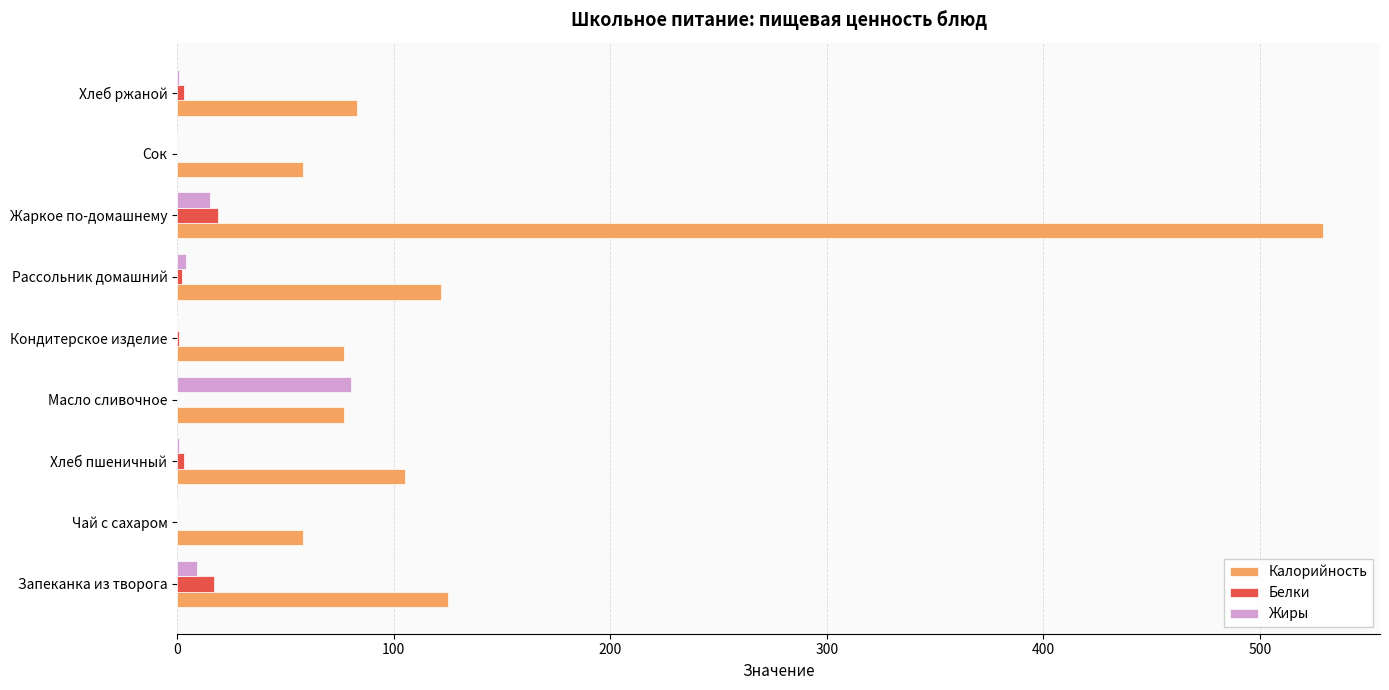

The value of Белки at Сок is 0.0. True or false?

True